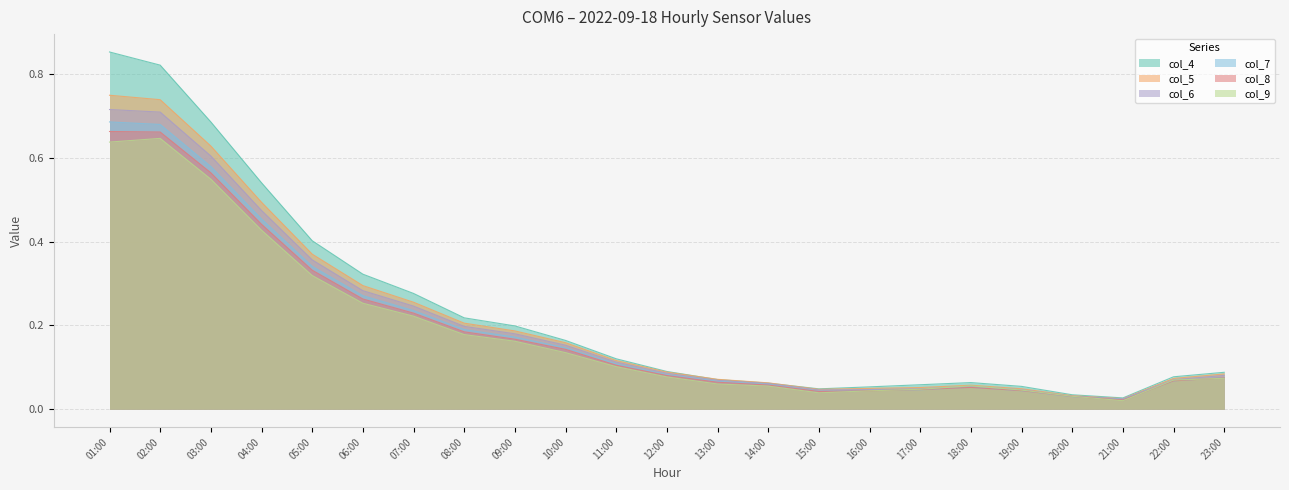

At which category is the sum across all series the highest?

01:00